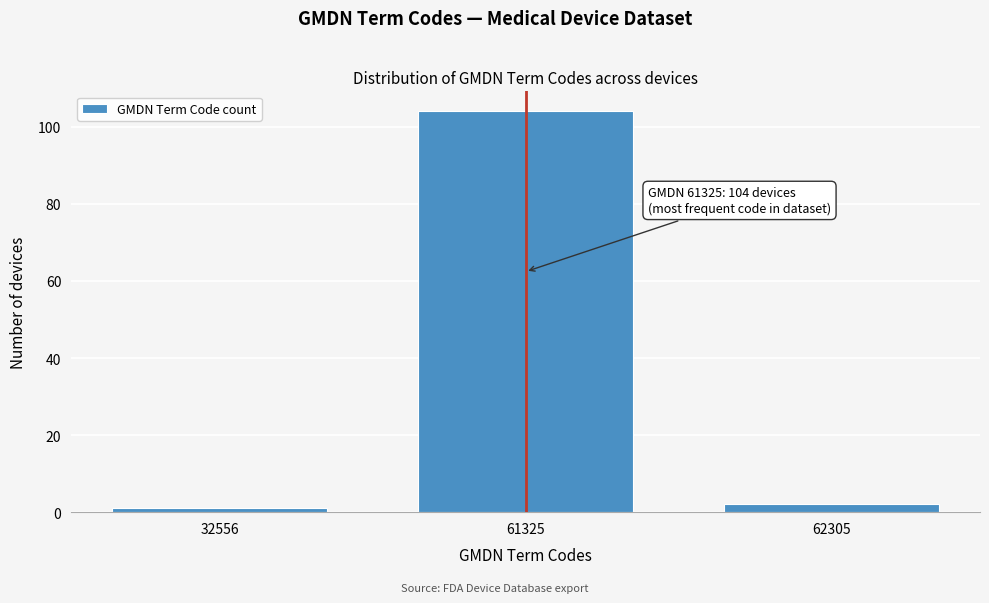

Reading left to right, what are all the values shown in this chart?

1	104	2